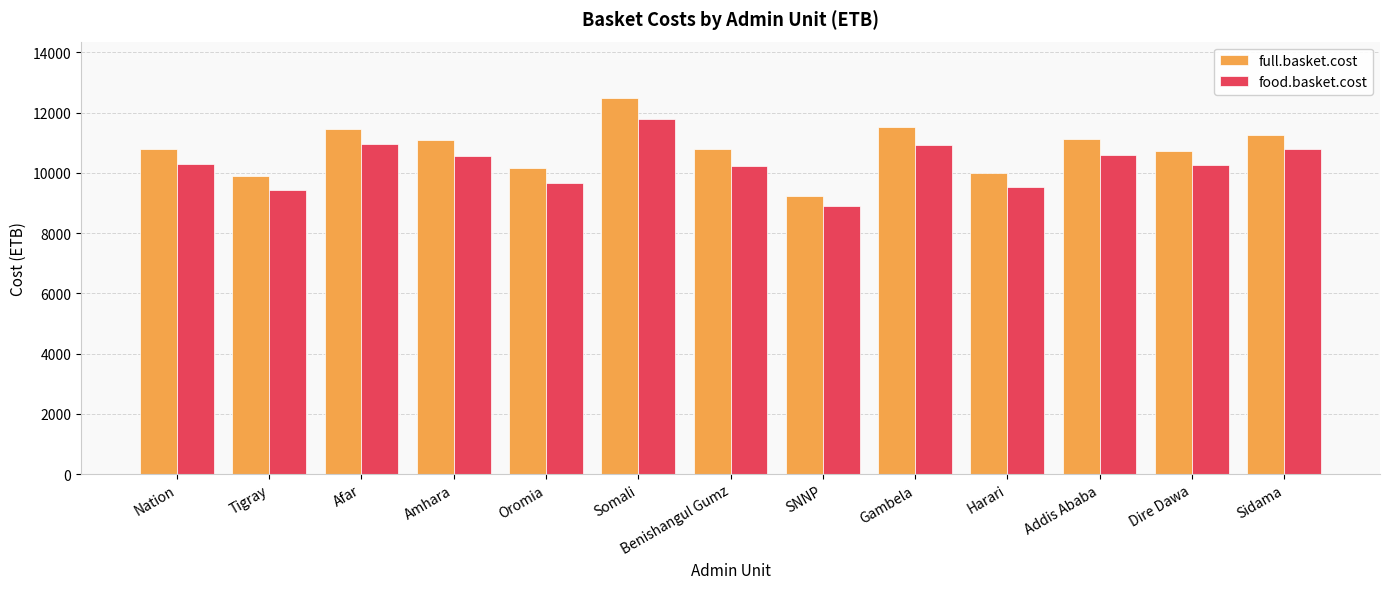

Which series has the widest spread of values?

full.basket.cost